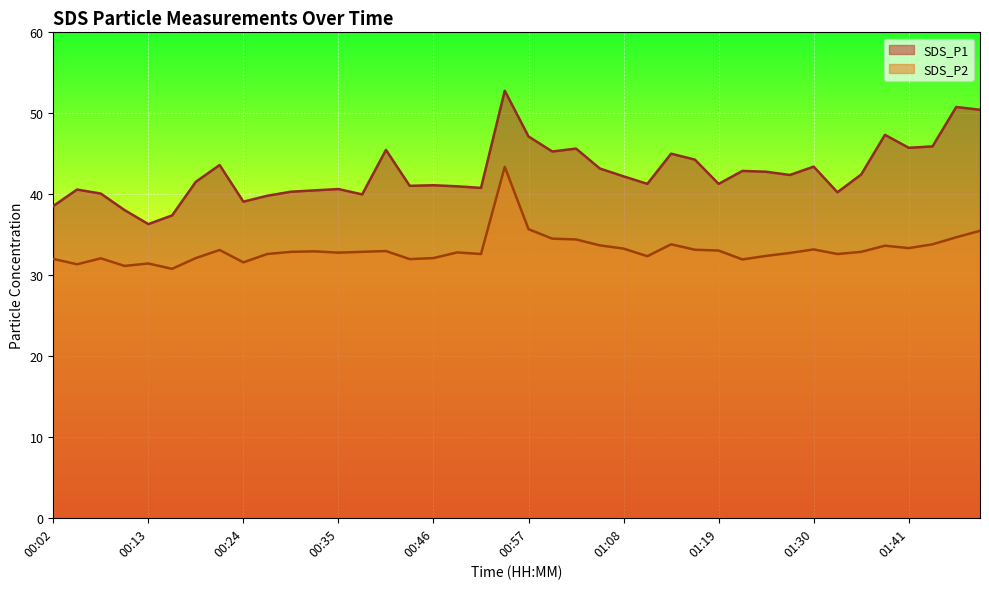

At which category is the sum across all series the highest?

00:54